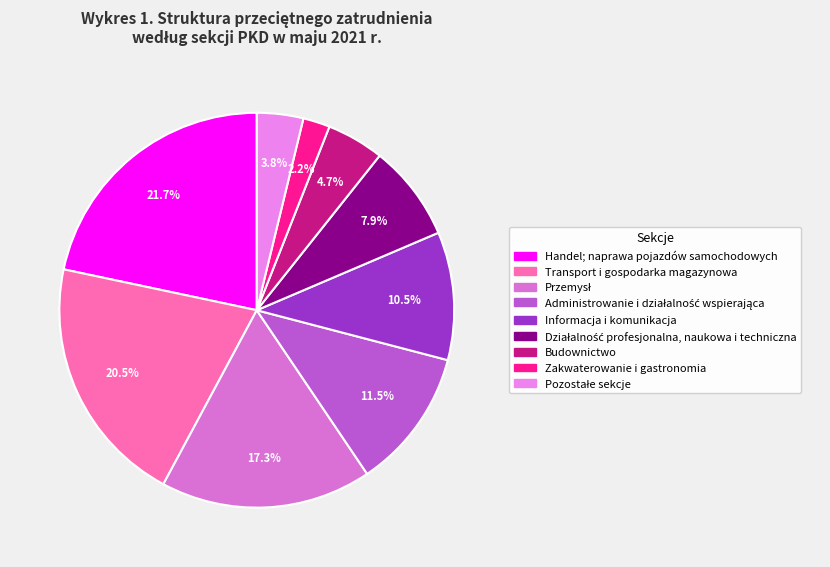

What is the change in value from Przemysł to Zakwaterowanie i gastronomia?

-15.1